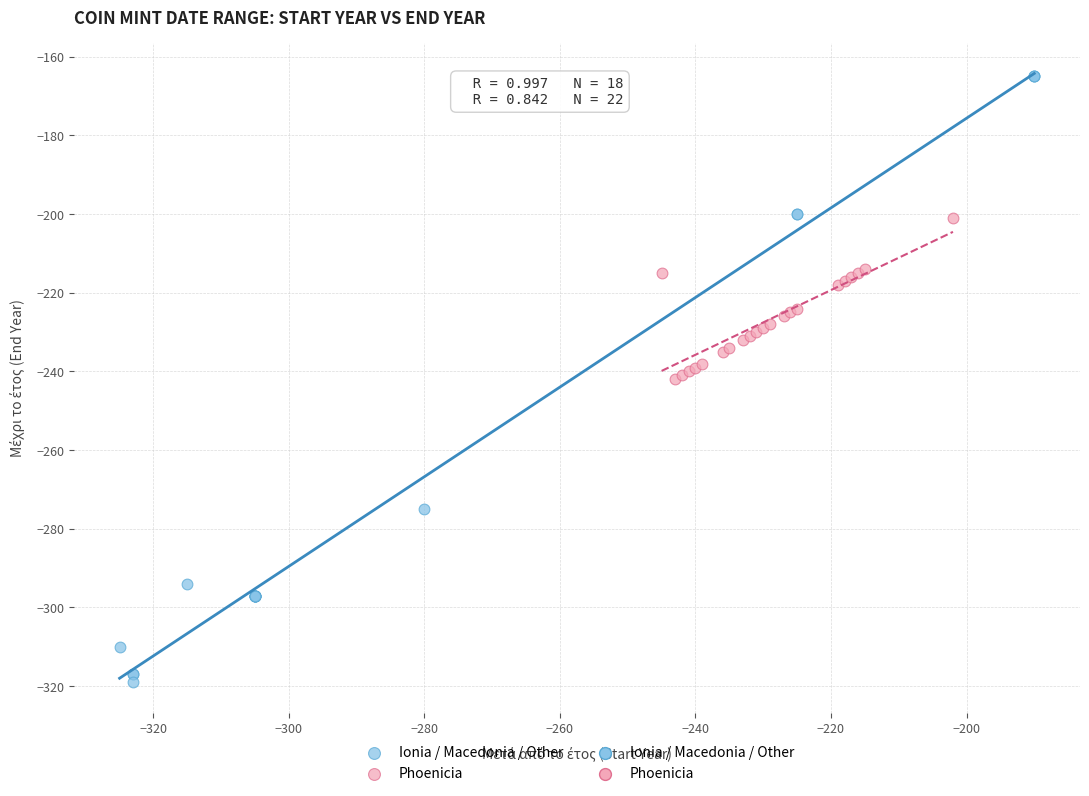

Which series contains the highest Y value?

Ionia / Macedonia / Other